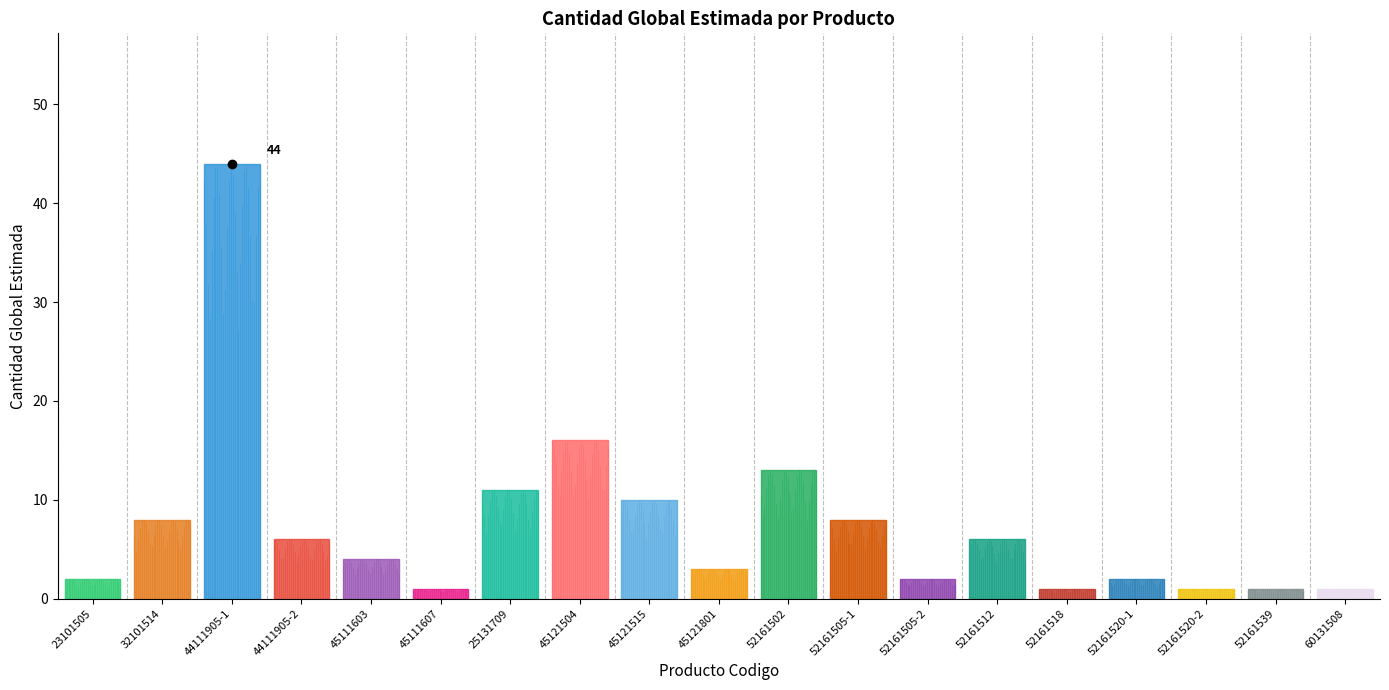

What is the difference between the values at 52161520-2 and 45121801?

2